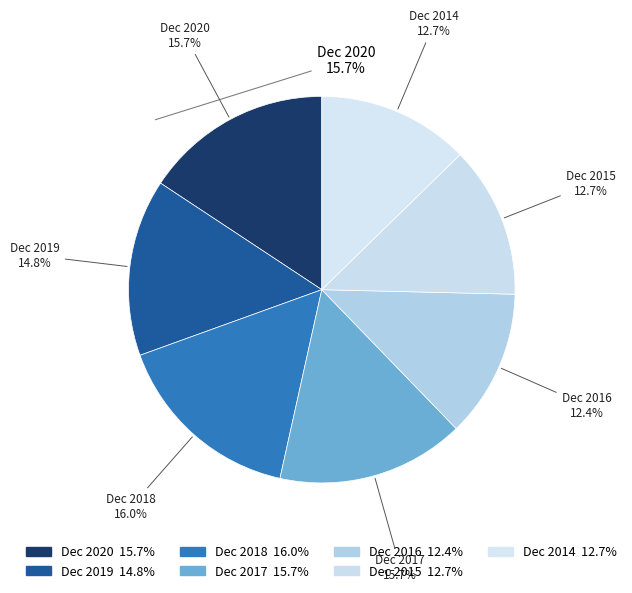

Rank the categories by value from lowest to highest.

Dec 2016, Dec 2015, Dec 2014, Dec 2019, Dec 2020, Dec 2017, Dec 2018